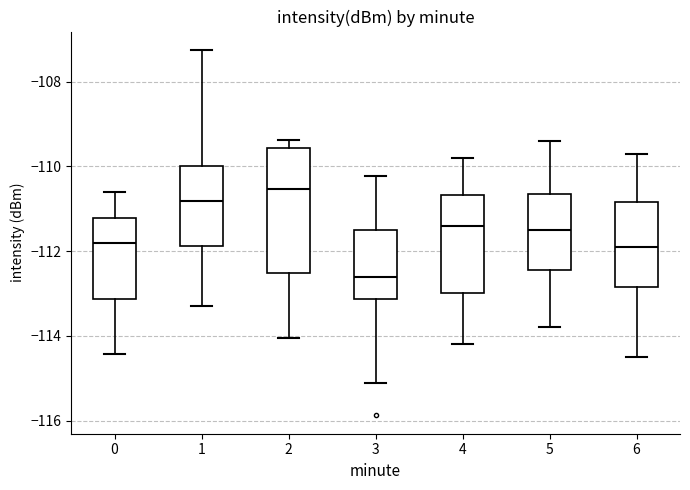

Which box has the highest median line?

2